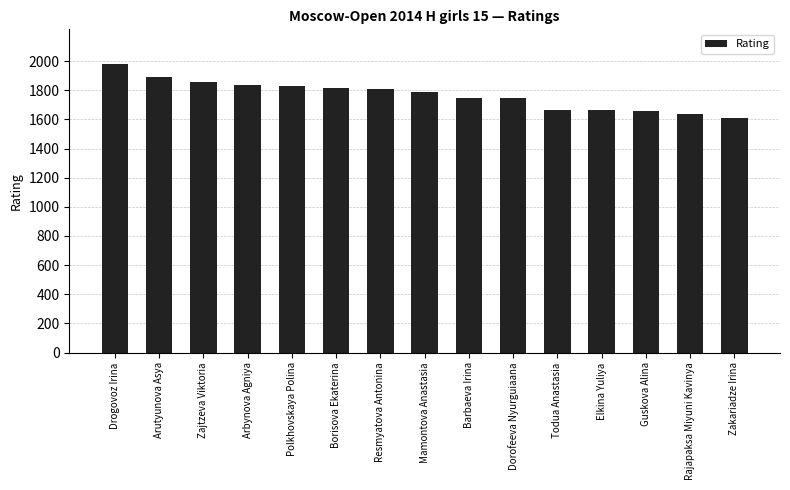

Approximately how many times larger is the value at Todua Anastasia compared to Arbynova Agniya?

0.9